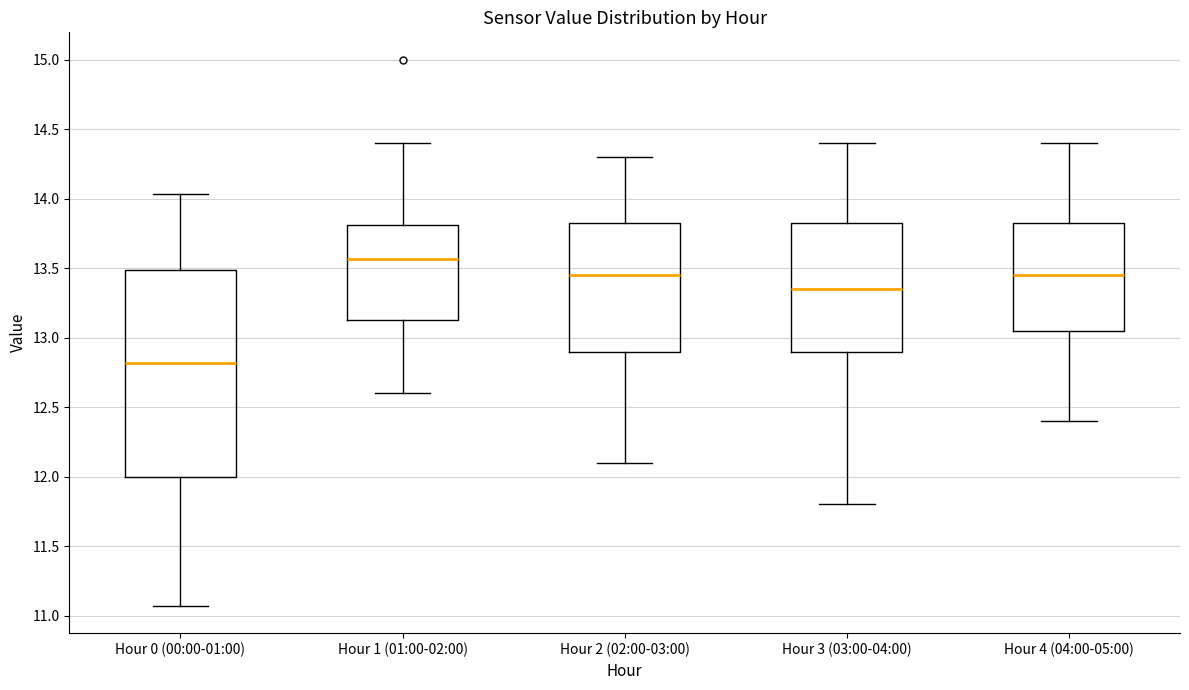

Comparing the boxes themselves (not the whiskers), which one is the tallest?

Hour 0 (00:00-01:00)